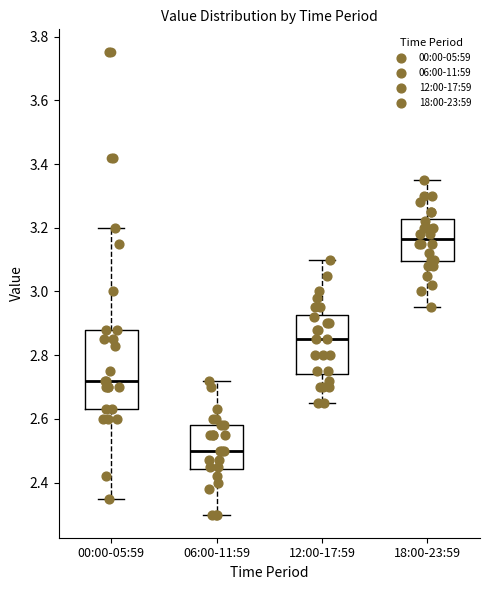

Reading left to right, transcribe this box plot: for each box, give where its median line is, the range the box spans, and where its two whiskers end, as read against the y-axis. The values are not printed on the chart, so give them approximately, as read against the axis.

00:00-05:59: median 2.72, box 2.64 to 2.88, whiskers 2.36 to 3.20
06:00-11:59: median 2.50, box 2.44 to 2.58, whiskers 2.30 to 2.72
12:00-17:59: median 2.86, box 2.74 to 2.92, whiskers 2.66 to 3.10
18:00-23:59: median 3.16, box 3.10 to 3.22, whiskers 2.96 to 3.36